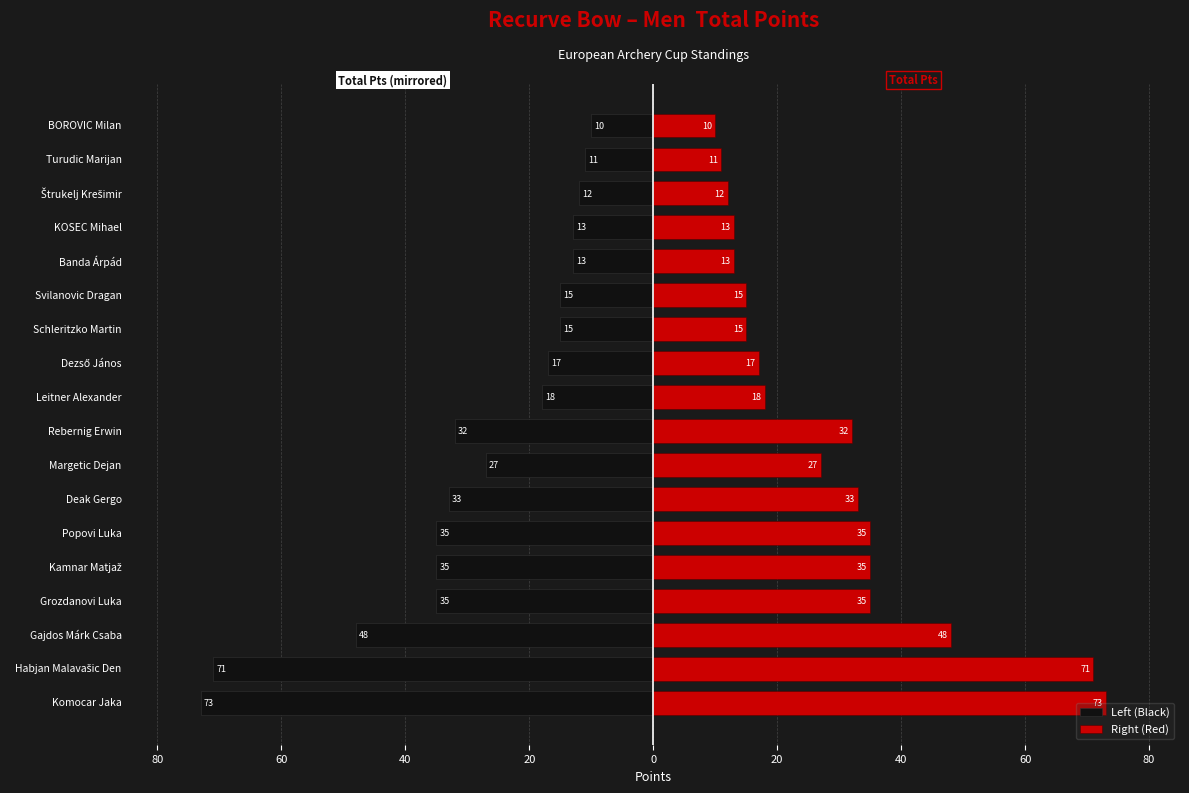

How many distinct data groups are displayed?

2